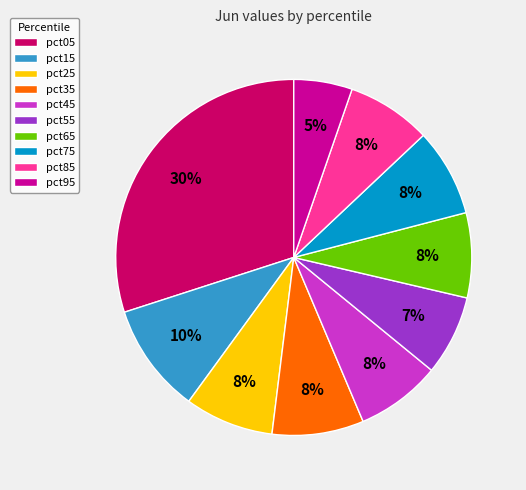

To the nearest percent, what is the difference between the largest and smallest slice percentages?

25%